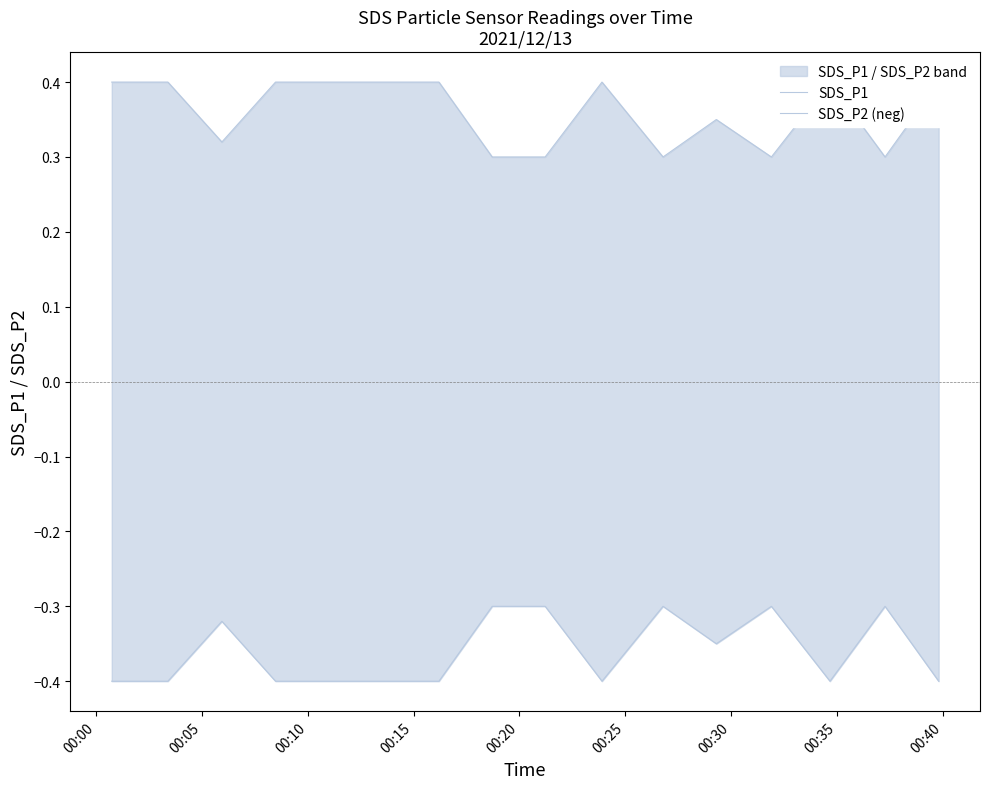

Which series has the largest total across all categories?

SDS_P1